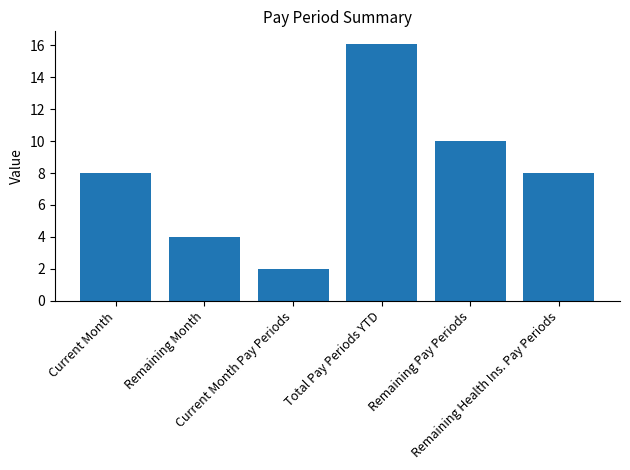

What is the greatest value displayed?

16.1